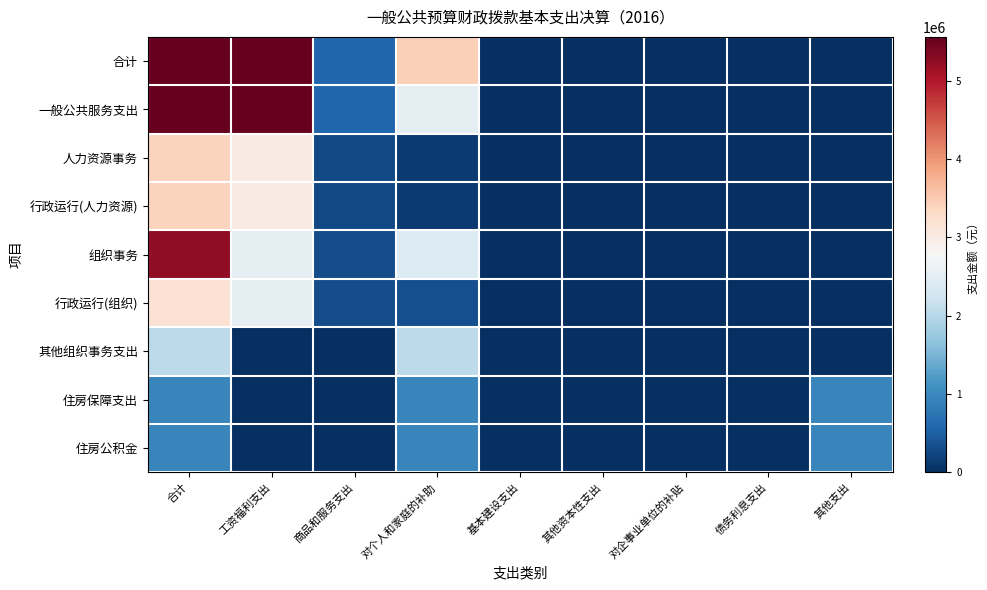

Which series has the widest spread of values?

合计